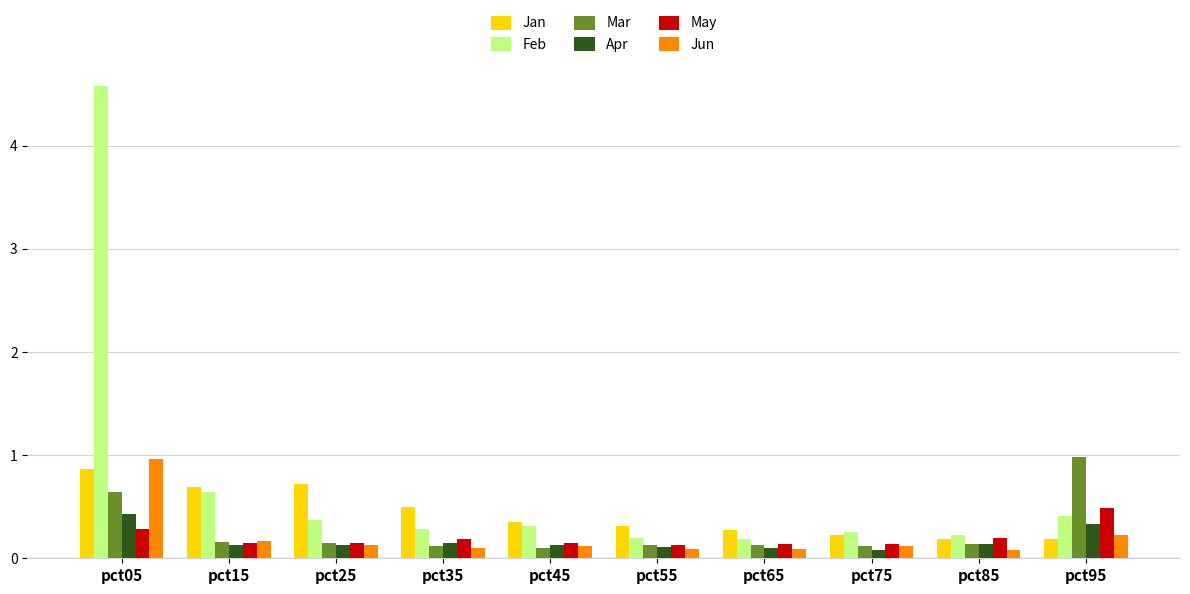

How many data points does each series have?

10